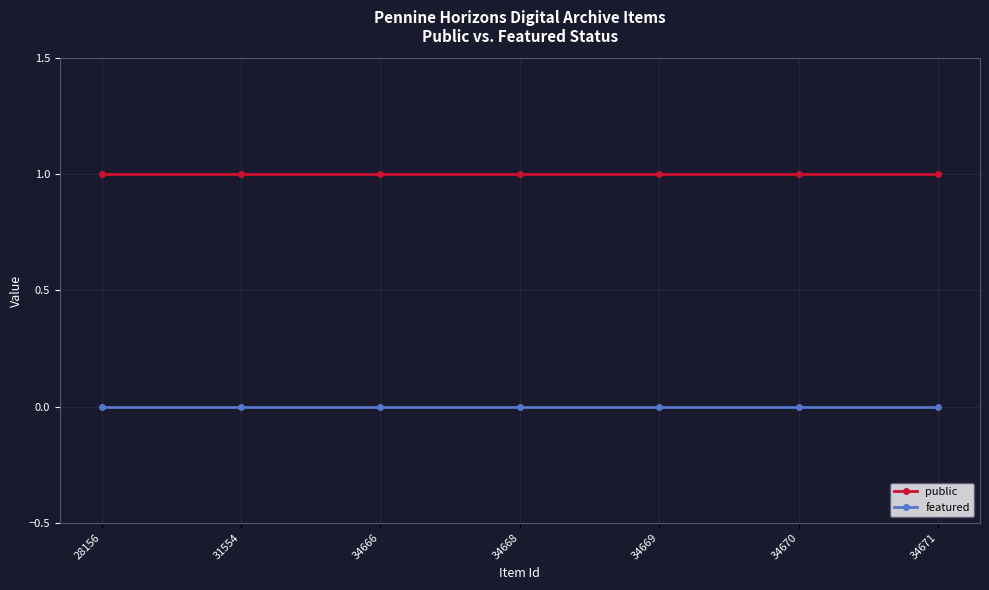

True or false: featured and public cross at least once.

False